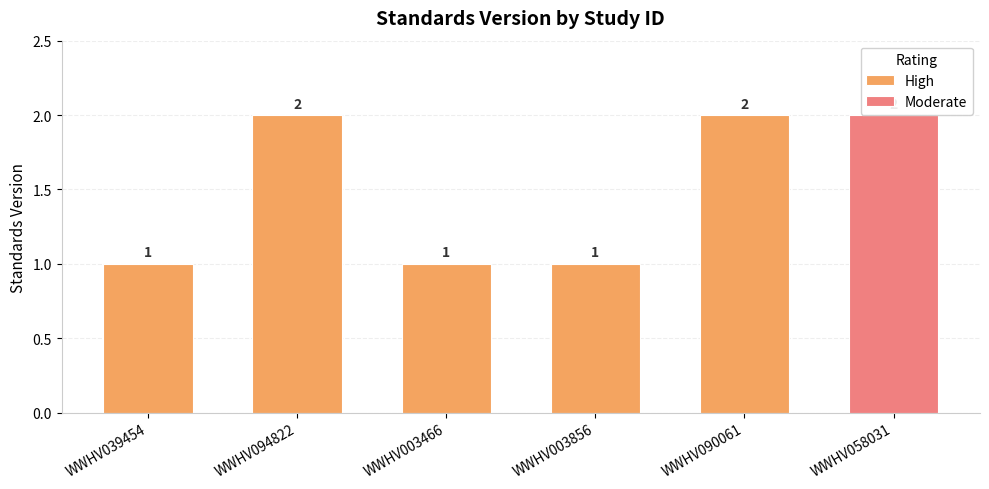

What is the approximate value at WWHV090061?

2